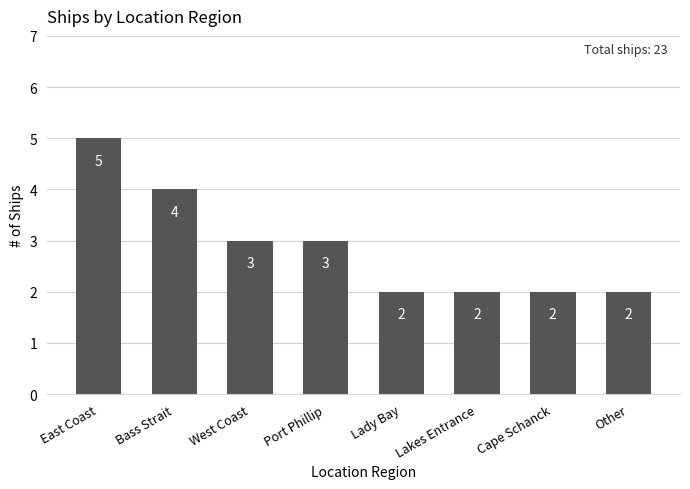

What is the maximum value shown in the chart?

5